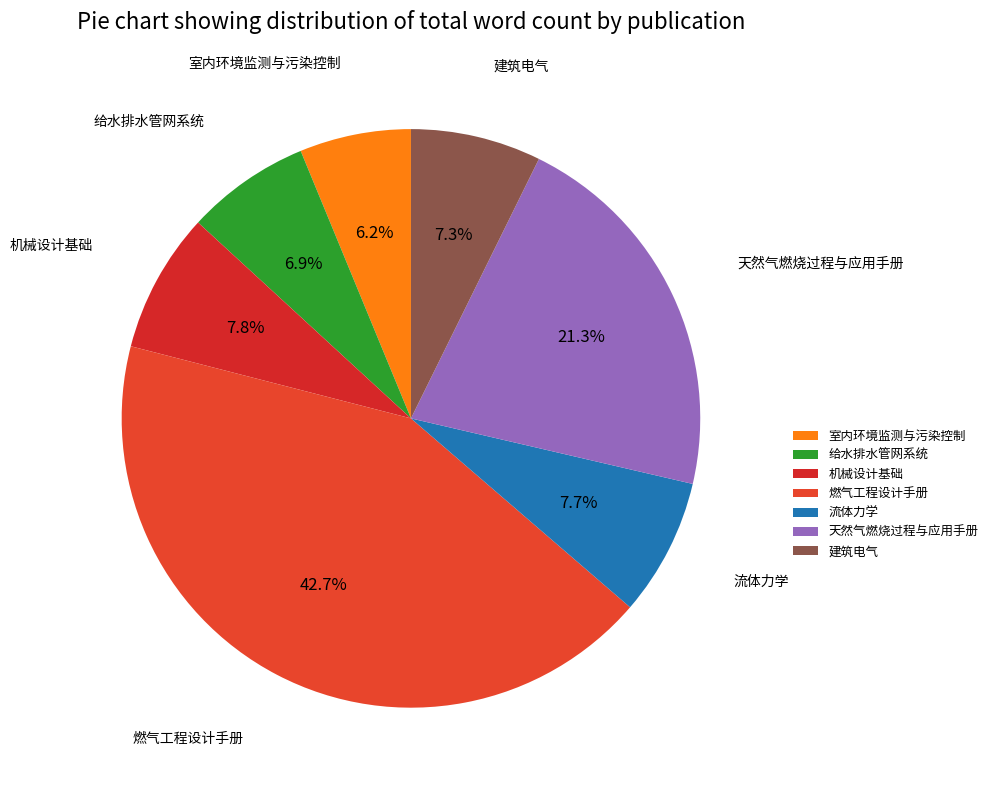

Is the sum of 燃气工程设计手册 and 天然气燃烧过程与应用手册 greater than half?

Yes